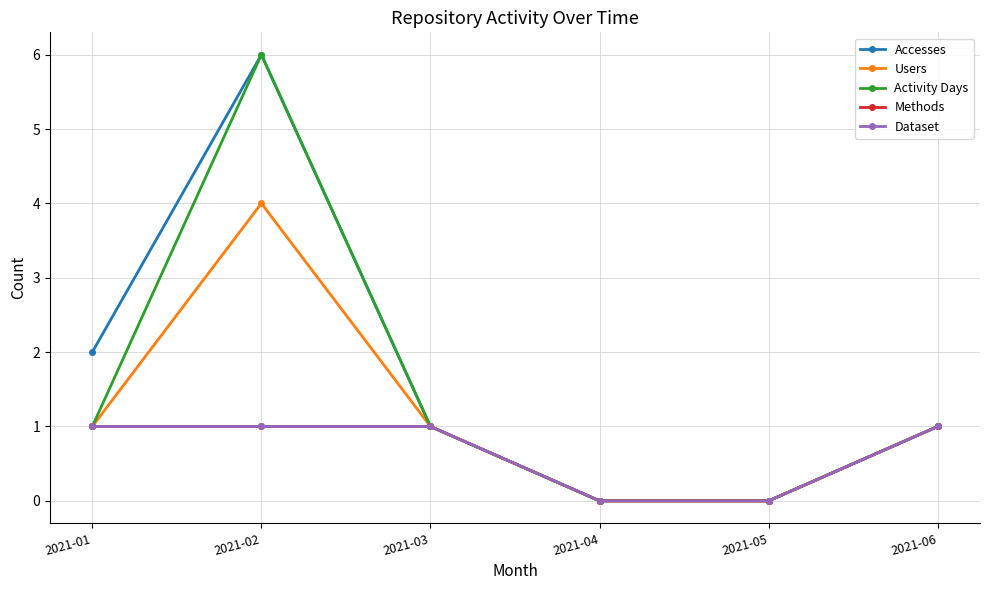

What is the sum of all Accesses values?

10